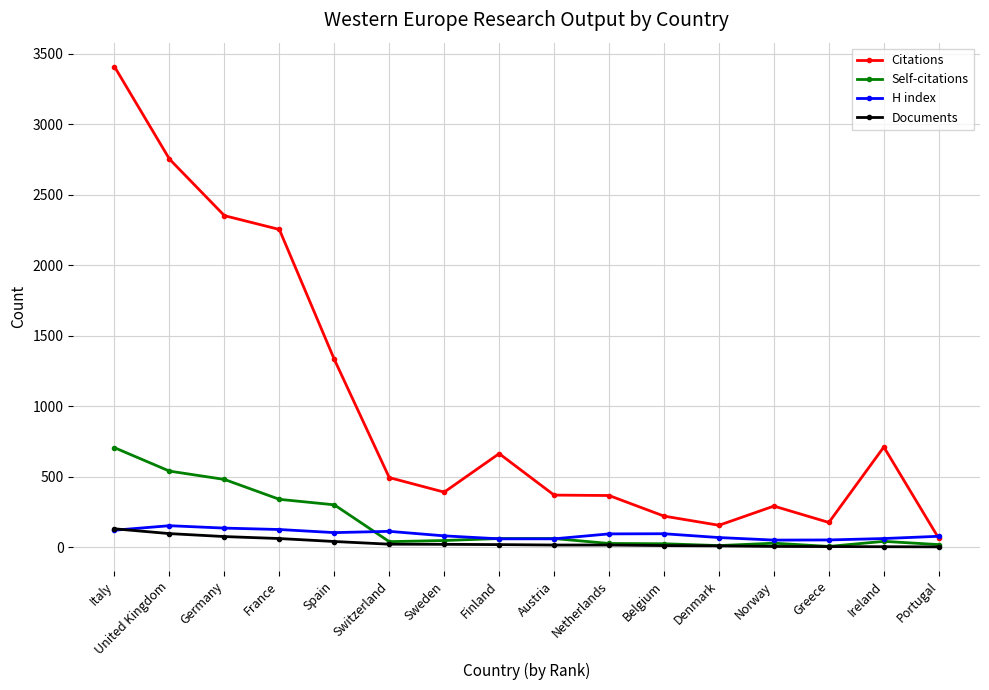

The value of Self-citations at Germany is 481. True or false?

True